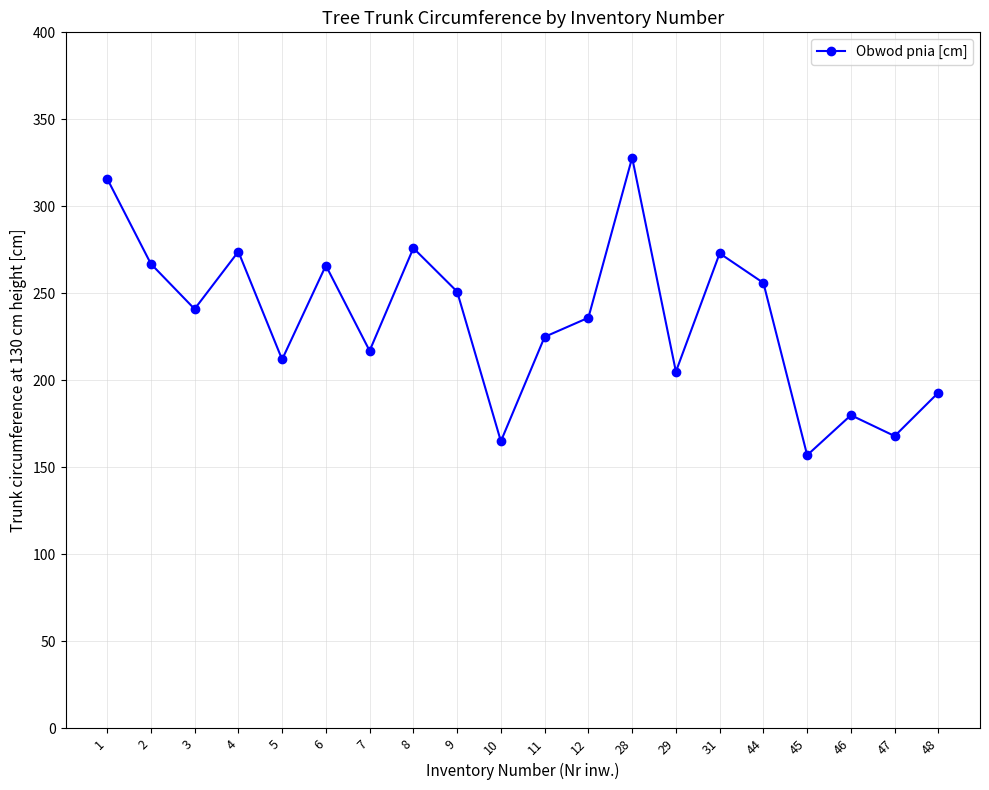

Where is the first local maximum?

4